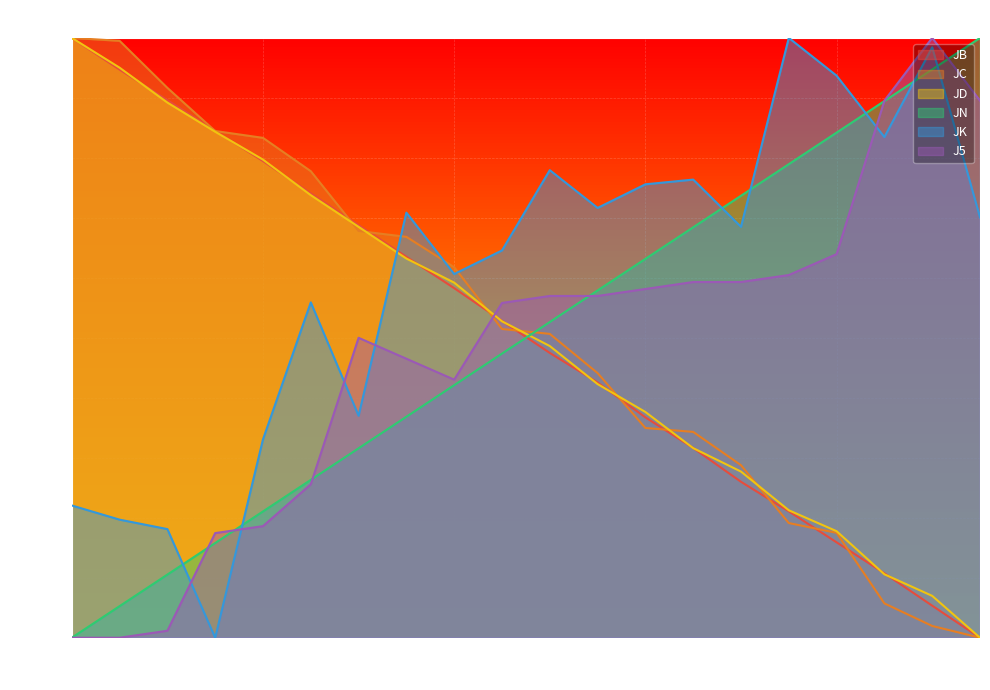

At which category is the sum across all series the highest?

00:36